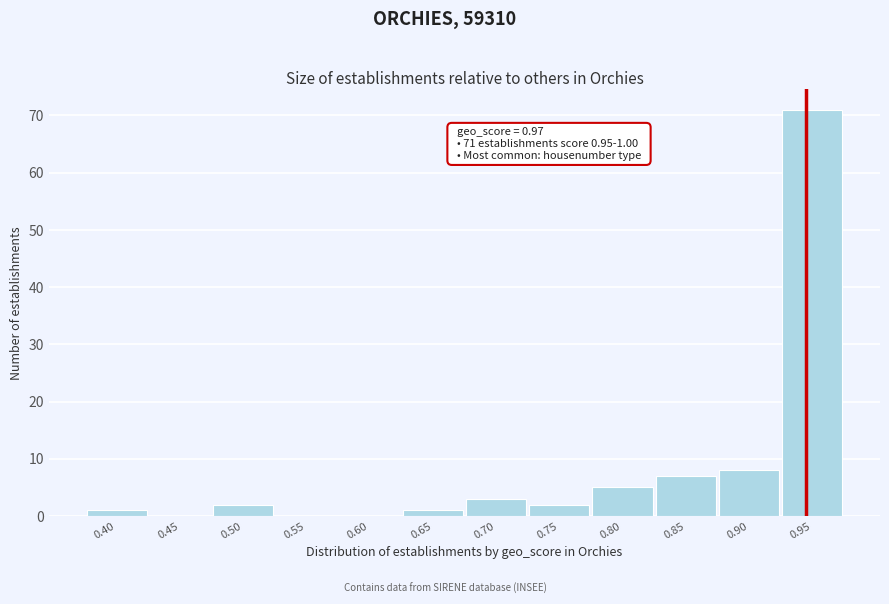

Reading left to right, extract all data points from this chart.

0.40=1	0.45=0	0.50=2	0.55=0	0.60=0	0.65=1	0.70=3	0.75=2	0.80=5	0.85=7	0.90=8	0.95=71